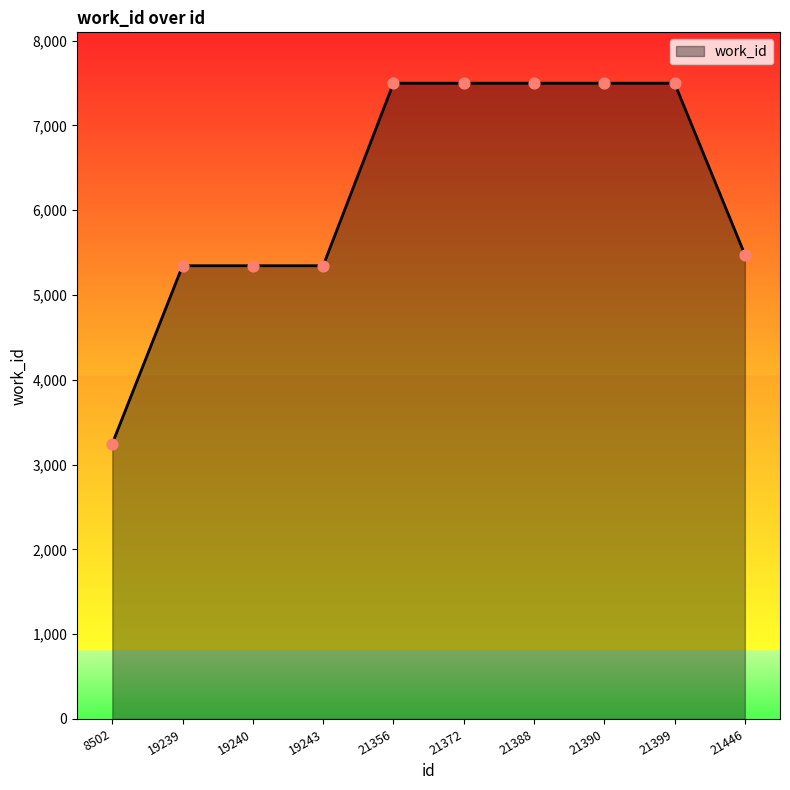

Approximately how many times larger is the value at 21399 compared to 21446?

1.4